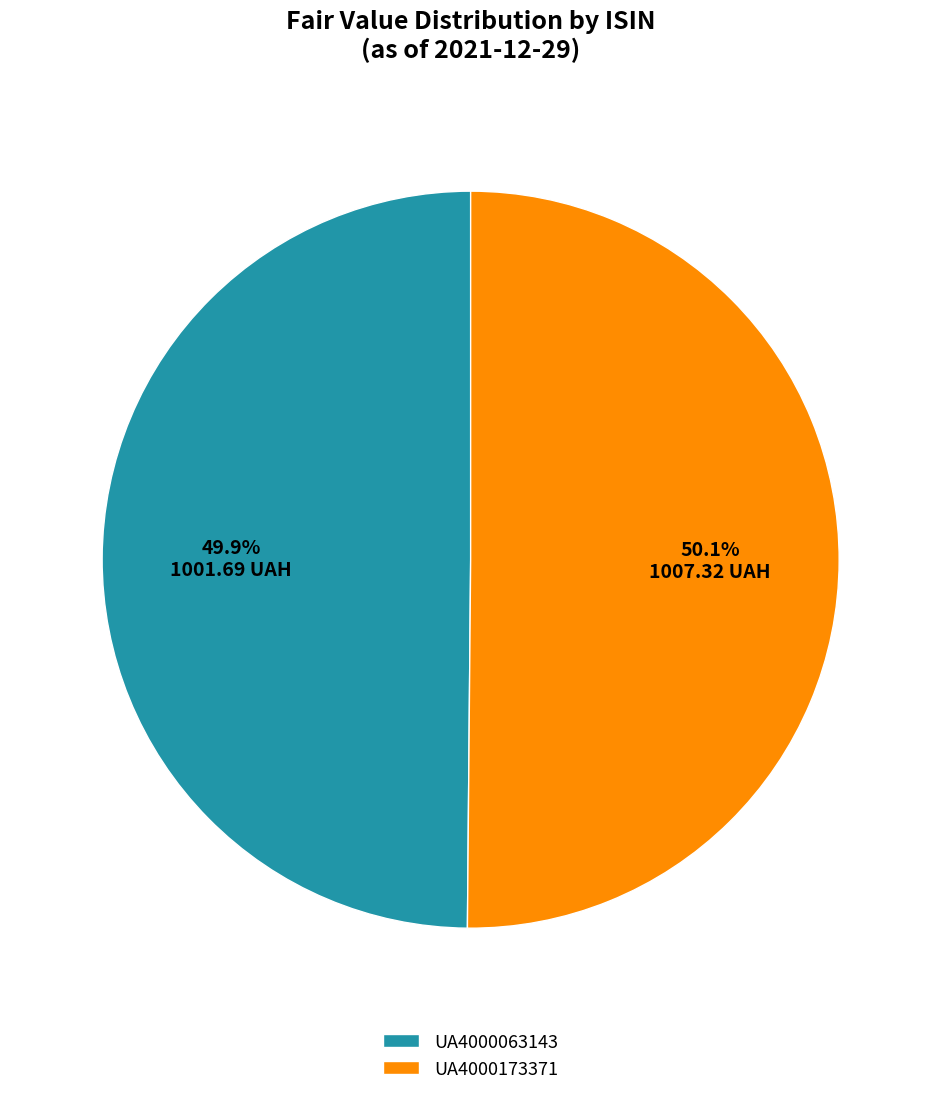

Is there a majority slice in this chart?

Yes